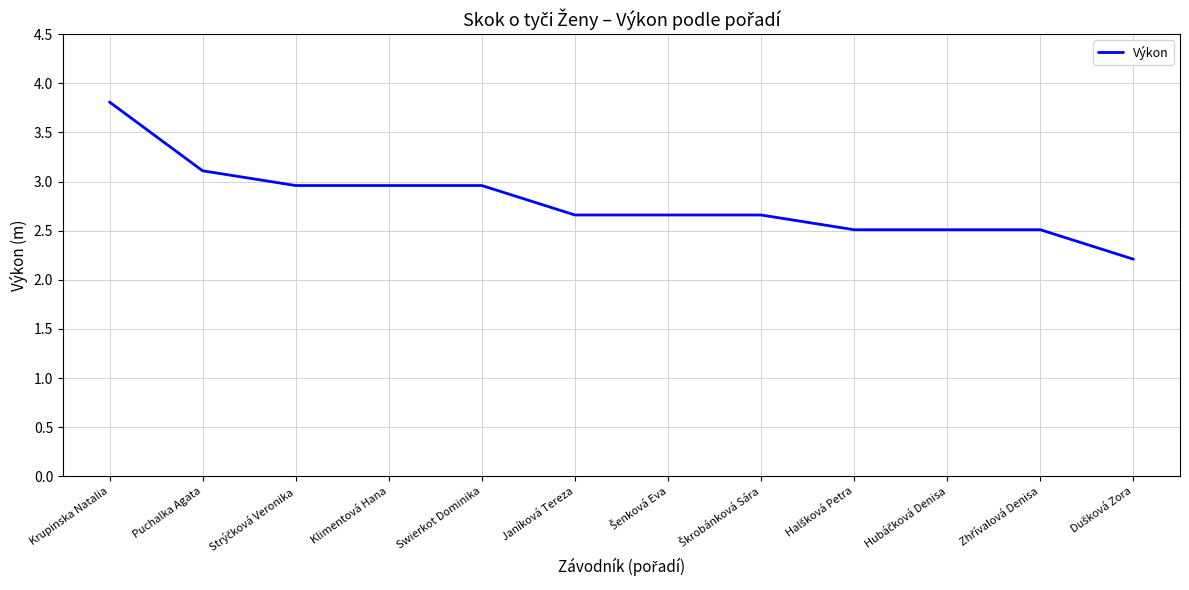

What is the ratio of the value at Swierkot Dominika to the value at Puchalka Agata?

1.0